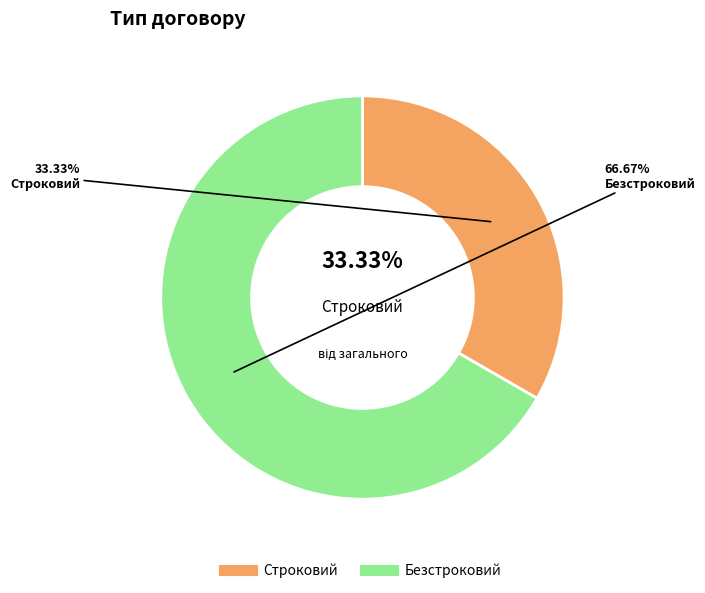

Which category has the biggest portion of the pie?

Безстроковий